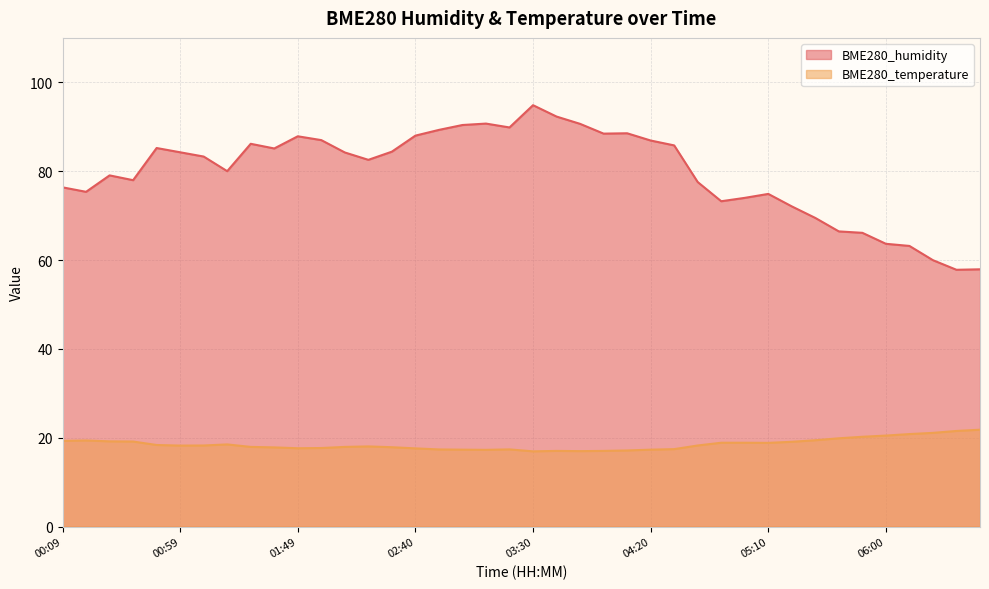

Which series changed the most between 00:59 and 01:09?

BME280_humidity